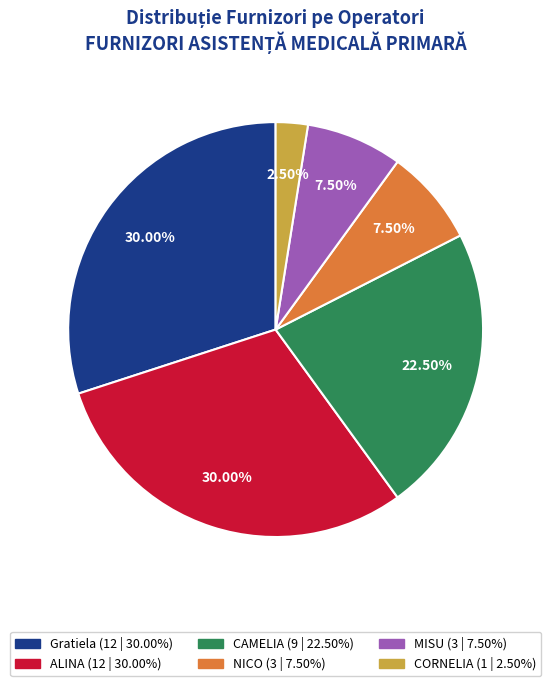

Which has a higher value, MISU or ALINA?

ALINA